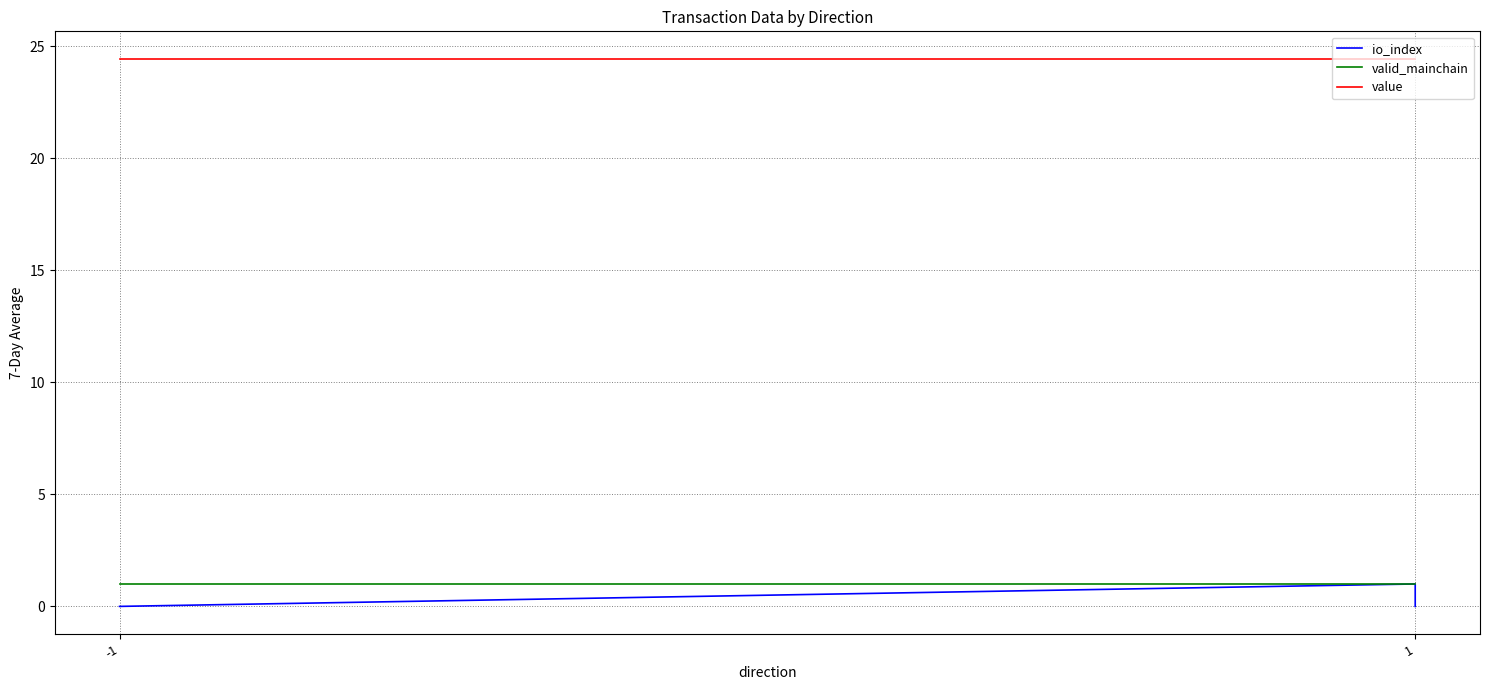

At how many categories does at least one series exceed 8?

3